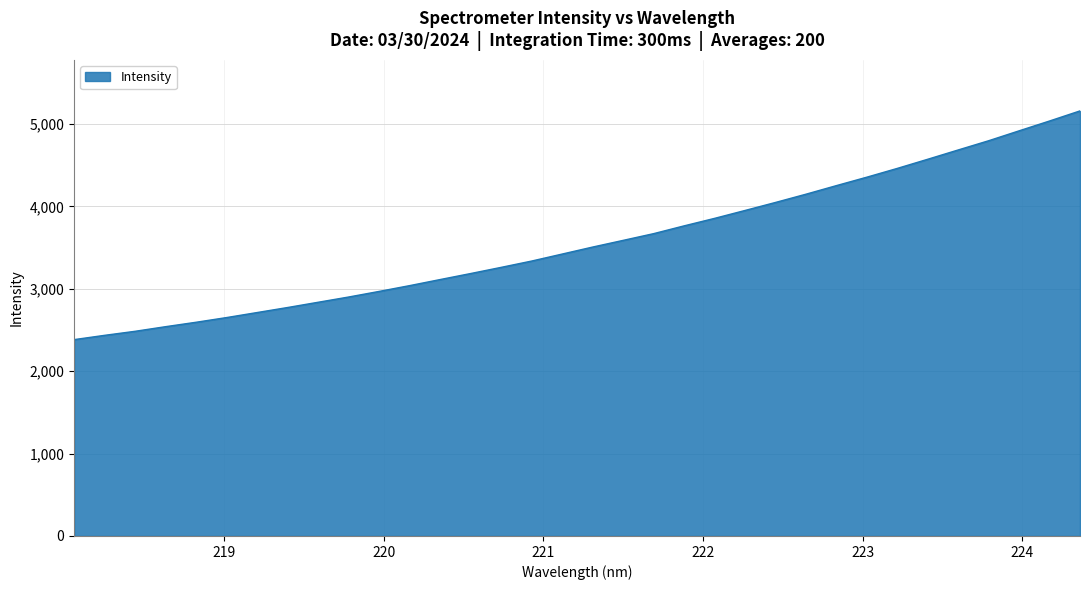

What is the difference between the maximum and minimum values?

2776.5